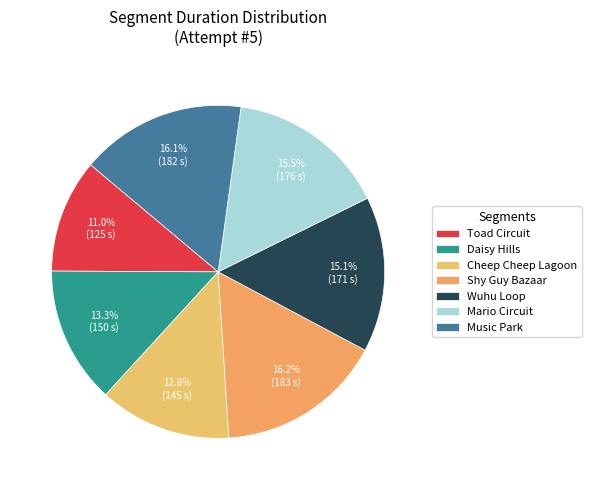

True or false: Toad Circuit accounts for 5% of the total.

False